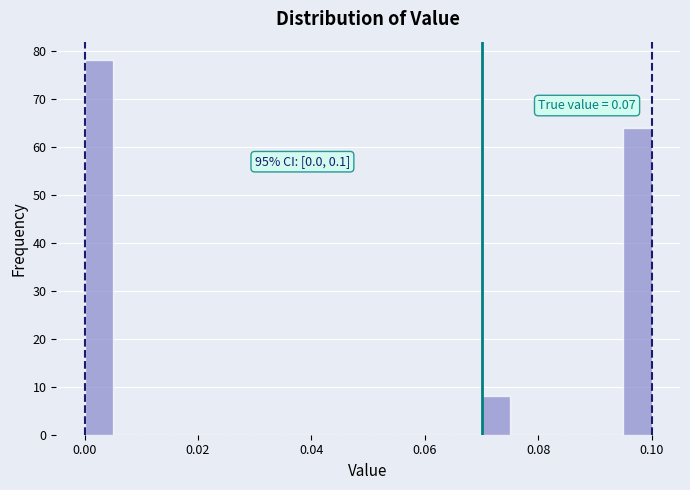

Around what value on the x-axis is the tallest bar? Give the approximate position of its centre, as read against the axis.

0.002